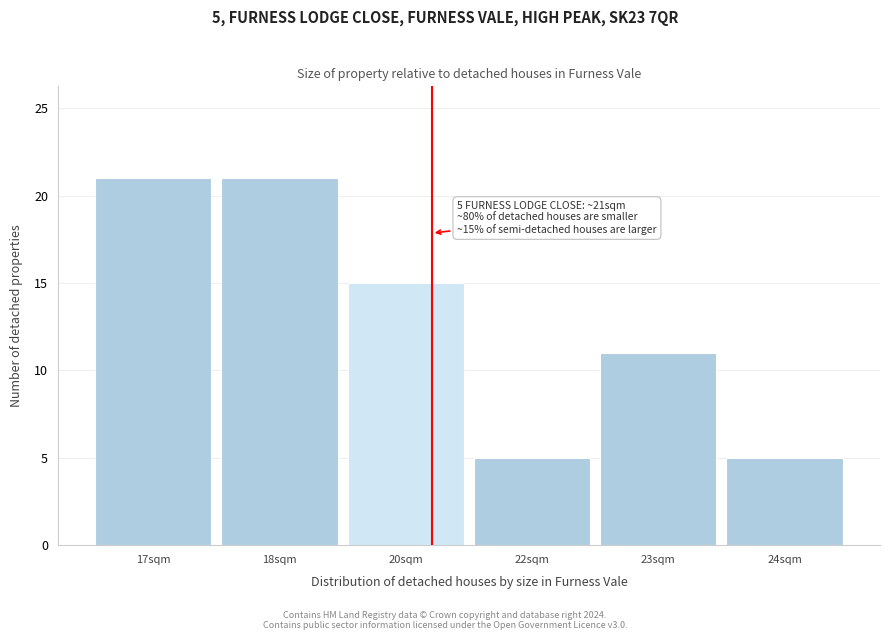

Reading right to left, extract all data points from this chart.

5	11	5	15	21	21